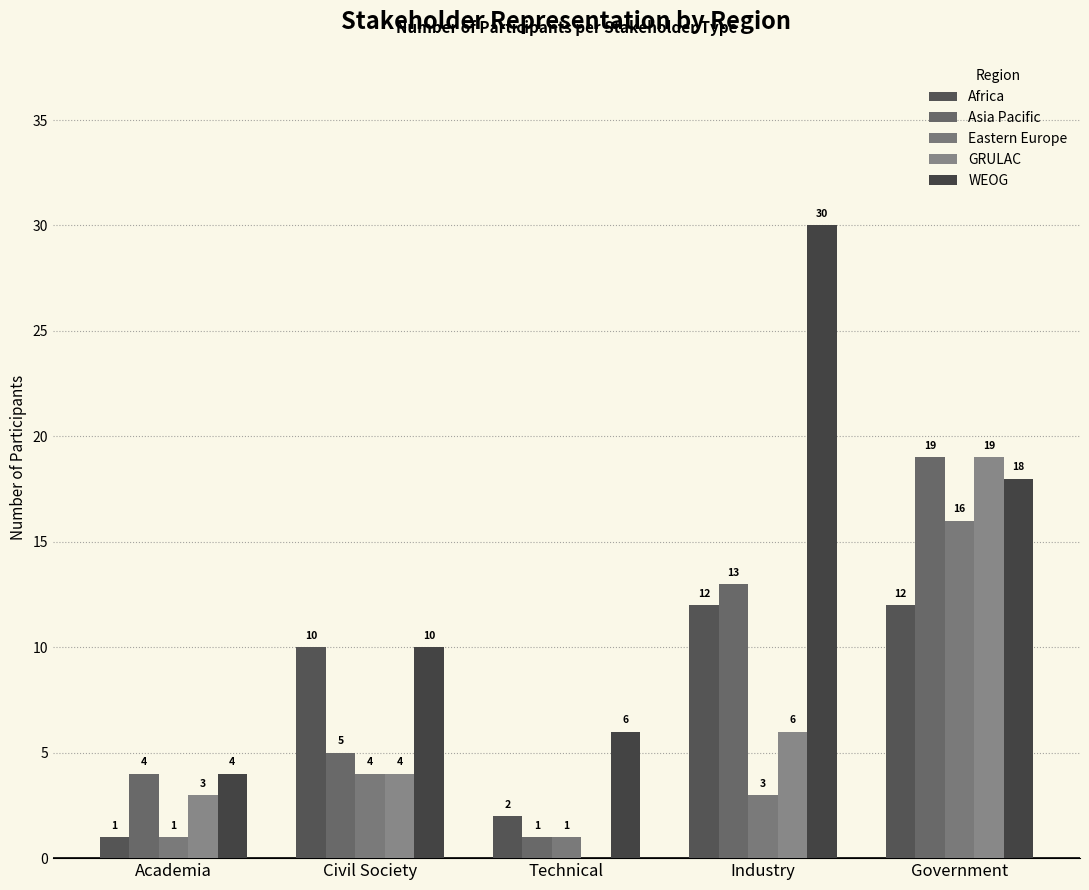

What is the sum of the WEOG values at Civil Society and Government?

28